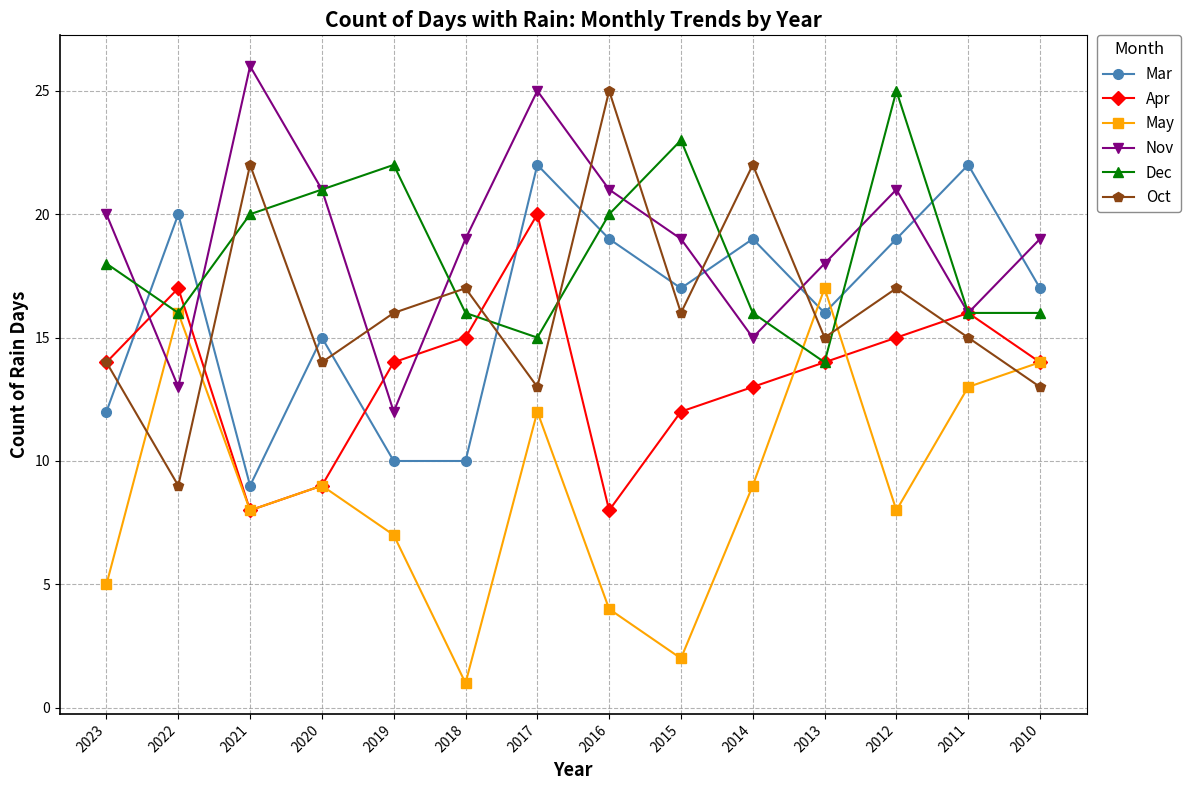

What is the approximate value of Mar at 2023?

12